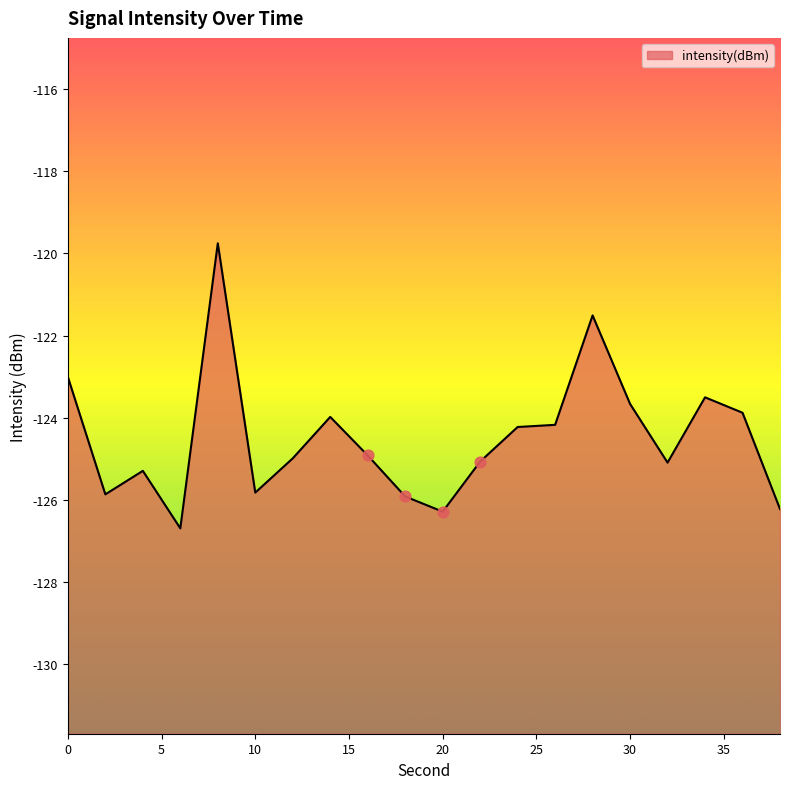

What is the change in value from 2 to 26?

+1.7